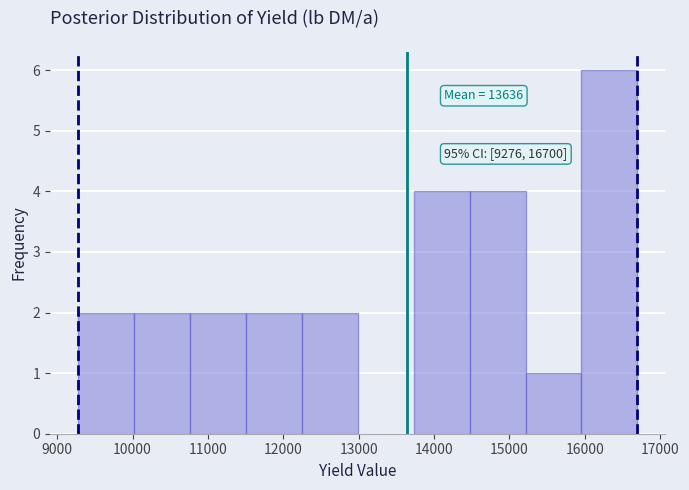

Which range on the x-axis has the tallest bar?

16000 to 16700